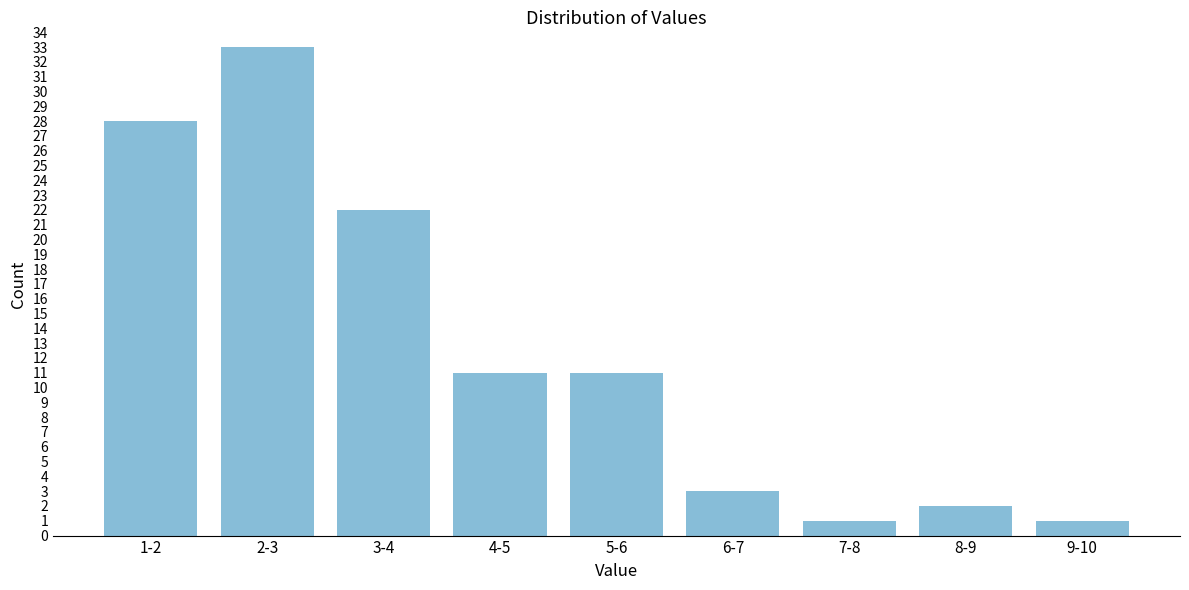

Reading left to right, transcribe all the data shown in this chart.

1-2=28	2-3=33	3-4=22	4-5=11	5-6=11	6-7=3	7-8=1	8-9=2	9-10=1